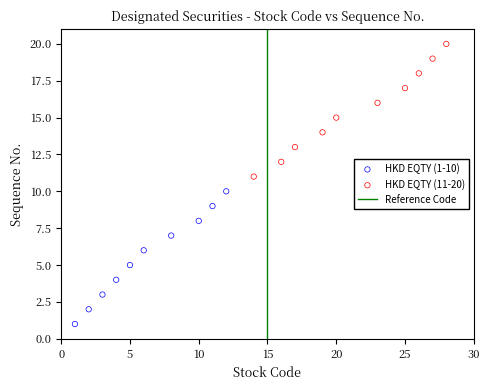

Which series contains the highest Y value?

HKD EQTY (11-20)